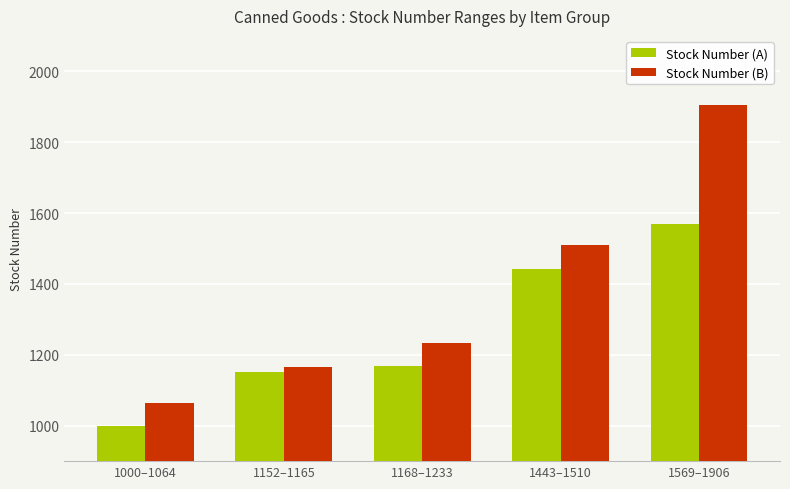

List the series in order of their peak value, highest first.

Stock Number (B), Stock Number (A)